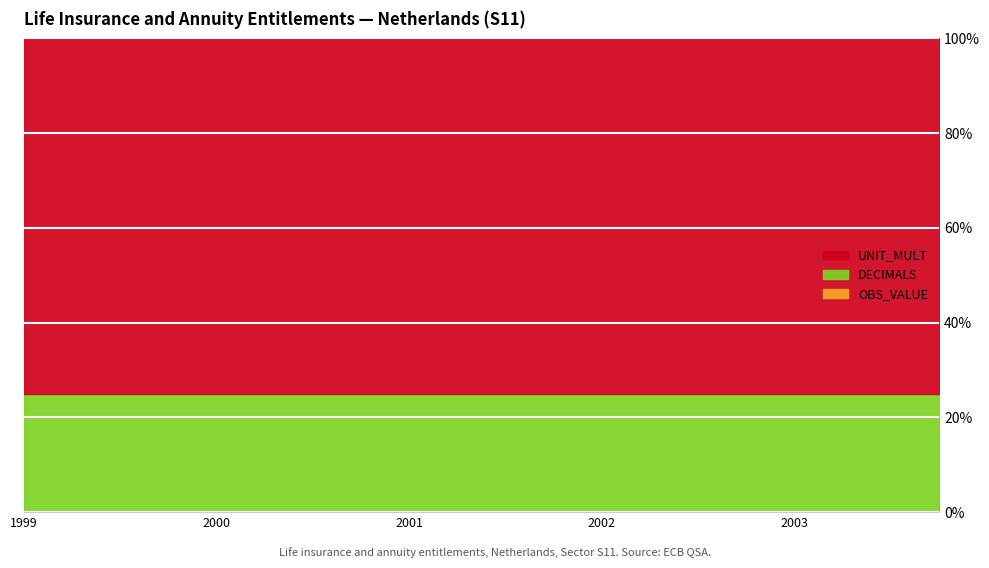

True or false: DECIMALS and UNIT_MULT intersect in this chart.

False